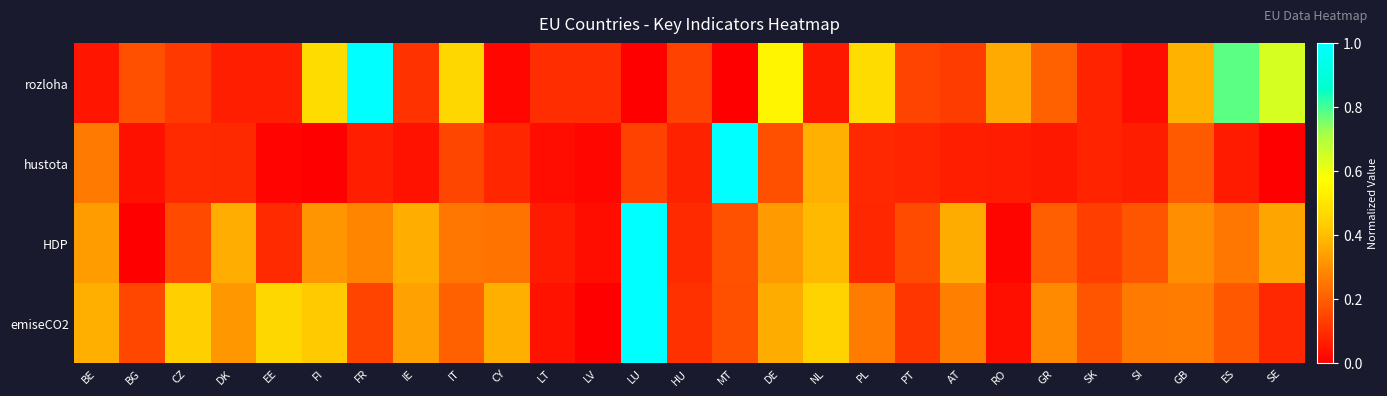

Reading right to left, list all the values displayed in this chart.

rozloha: SE=0.6	ES=0.8	GB=0.4	SI=0.0	SK=0.1	GR=0.2	RO=0.4	AT=0.1	PT=0.1	PL=0.5	NL=0.1	DE=0.5	MT=0.0	HU=0.1	LU=0.0	LV=0.1	LT=0.1	CY=0.0	IT=0.5	IE=0.1	FR=1.0	FI=0.5	EE=0.1	DK=0.1	CZ=0.1	BG=0.2	BE=0.0
hustota: SE=0.0	ES=0.1	GB=0.2	SI=0.1	SK=0.1	GR=0.1	RO=0.1	AT=0.1	PT=0.1	PL=0.1	NL=0.4	DE=0.2	MT=1.0	HU=0.1	LU=0.1	LV=0.0	LT=0.0	CY=0.1	IT=0.1	IE=0.0	FR=0.1	FI=0.0	EE=0.0	DK=0.1	CZ=0.1	BG=0.0	BE=0.3
HDP: SE=0.3	ES=0.2	GB=0.3	SI=0.2	SK=0.1	GR=0.2	RO=0.0	AT=0.4	PT=0.2	PL=0.1	NL=0.4	DE=0.3	MT=0.2	HU=0.1	LU=1.0	LV=0.0	LT=0.1	CY=0.2	IT=0.2	IE=0.4	FR=0.3	FI=0.3	EE=0.1	DK=0.4	CZ=0.2	BG=0.0	BE=0.3
emiseCO2: SE=0.1	ES=0.2	GB=0.3	SI=0.3	SK=0.2	GR=0.3	RO=0.0	AT=0.3	PT=0.1	PL=0.3	NL=0.5	DE=0.4	MT=0.2	HU=0.1	LU=1.0	LV=0.0	LT=0.0	CY=0.4	IT=0.2	IE=0.3	FR=0.1	FI=0.4	EE=0.5	DK=0.3	CZ=0.4	BG=0.2	BE=0.4